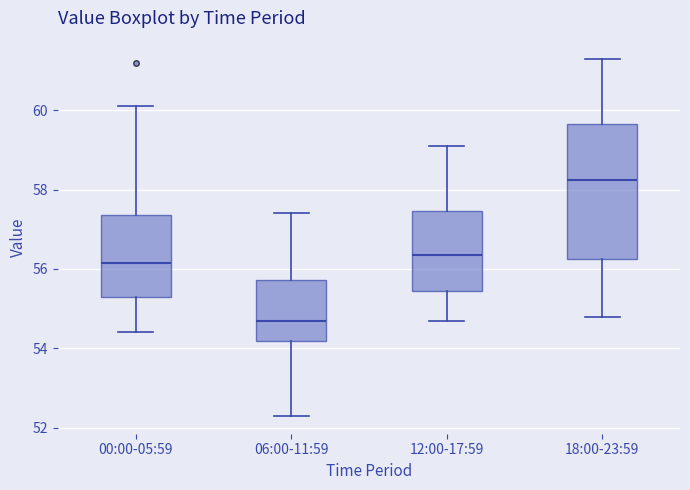

Which box has the highest median line?

18:00-23:59